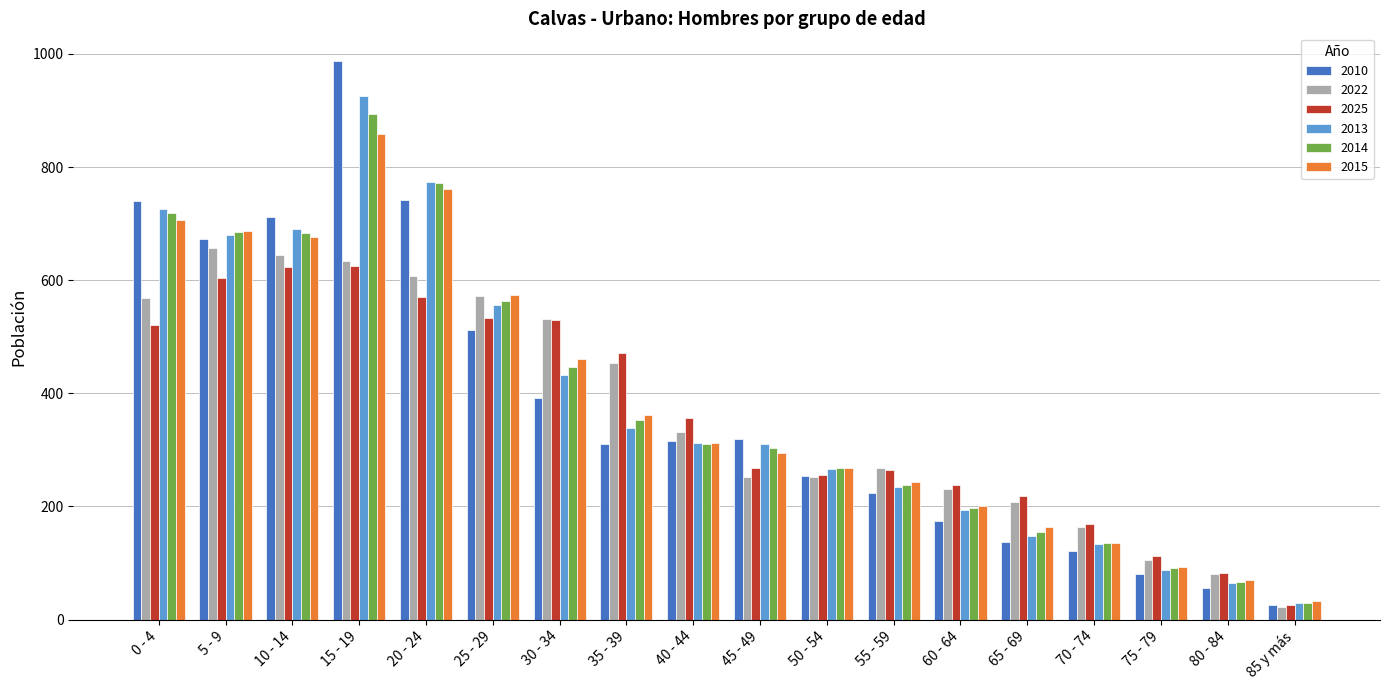

True or false: 2025 has a value of 238 at 60 - 64.

True